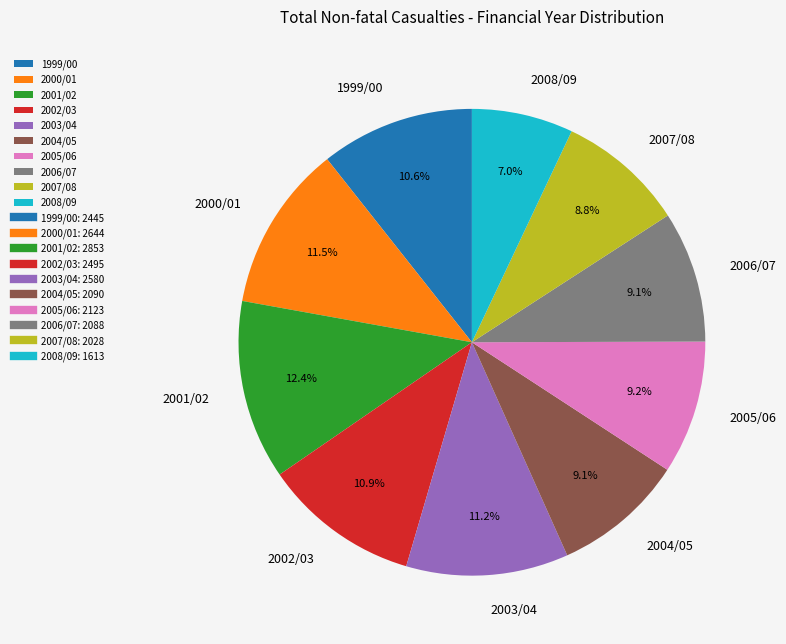

To the nearest percent, what percentage of the pie is 1999/00?

11%